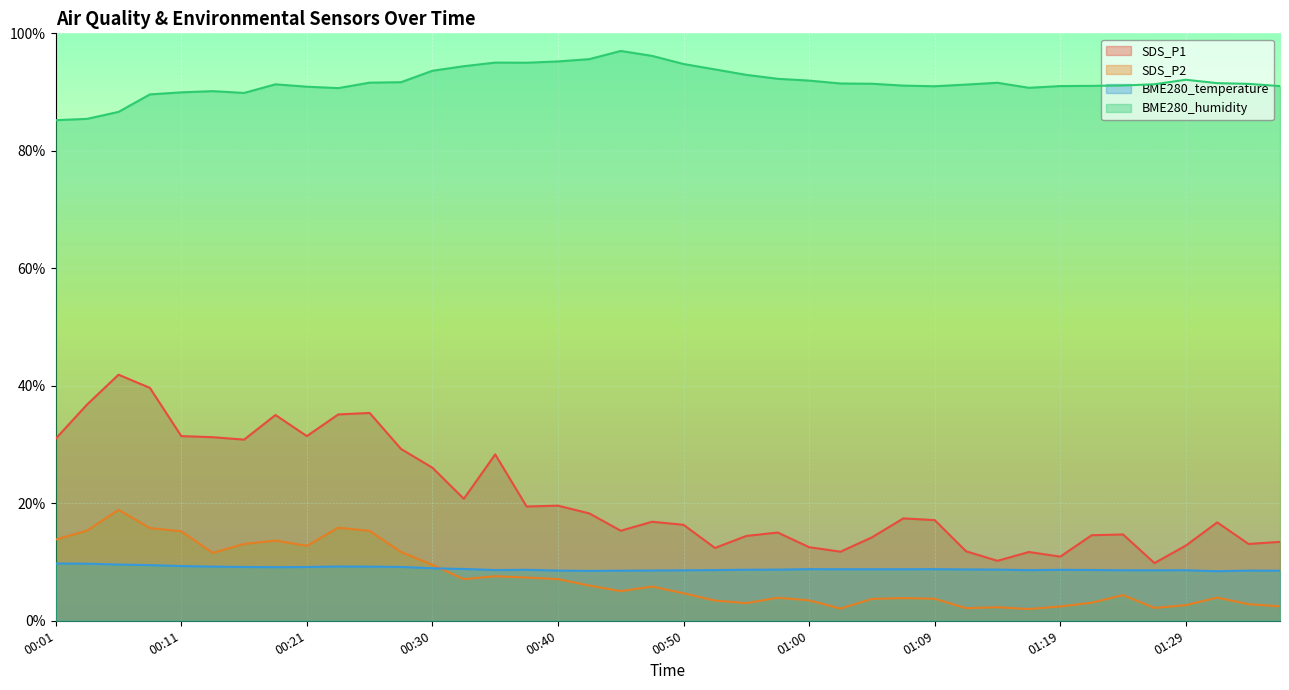

Between 00:16 and 00:11, which is larger?

00:11